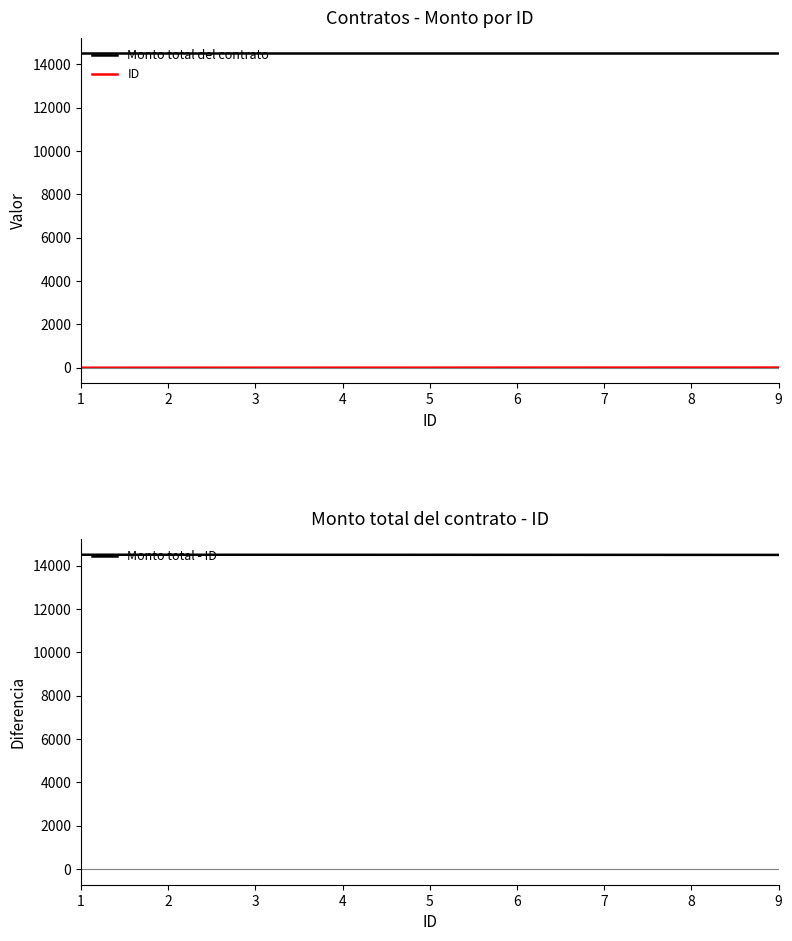

What is the spread (max minus min) of values at 7?

14493